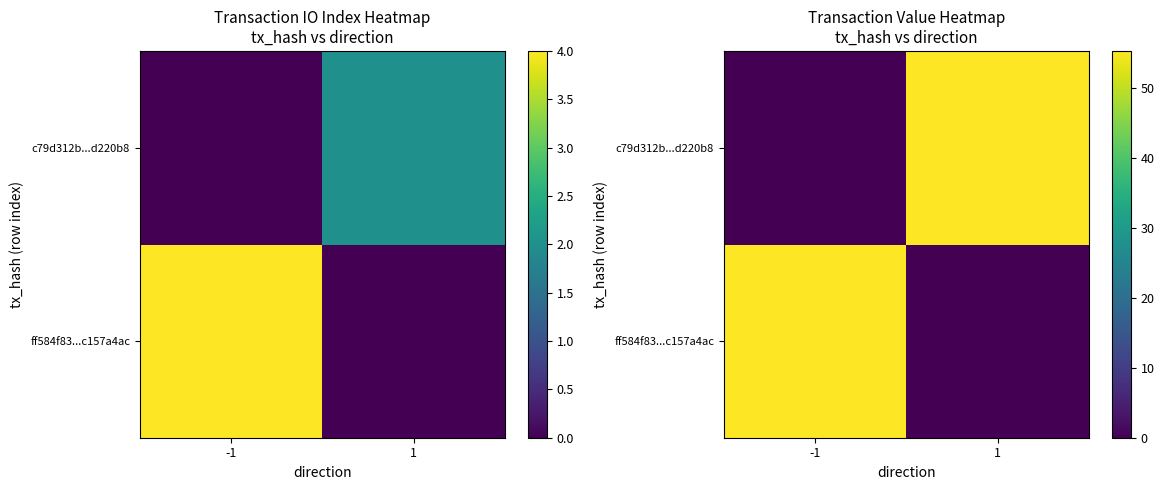

Between 1 and -1, which is larger?

-1